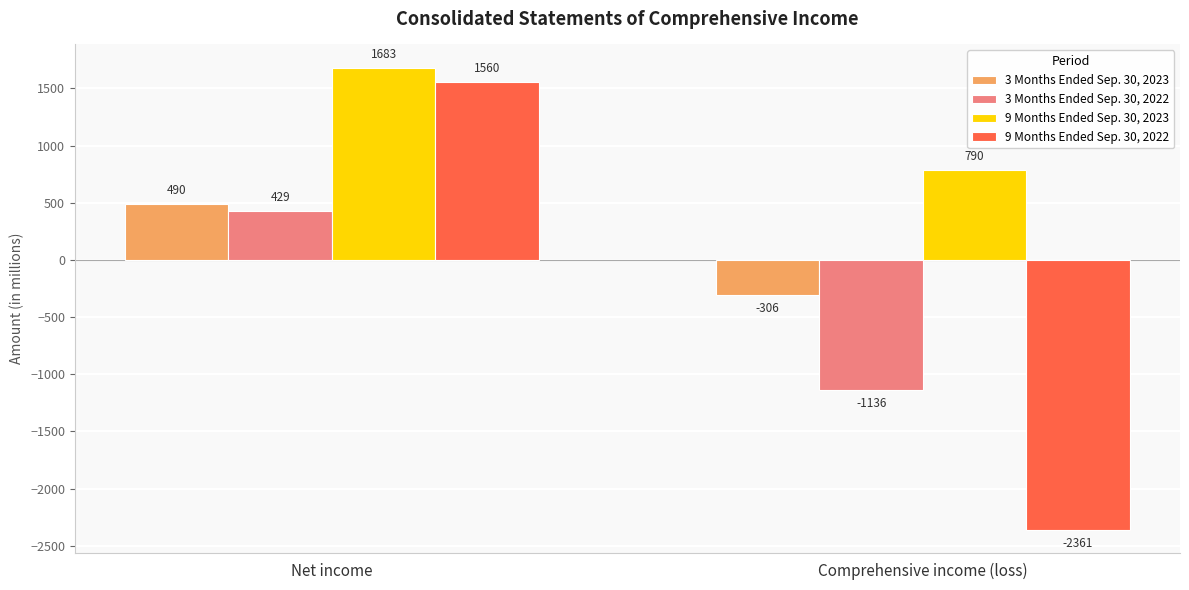

True or false: 3 Months Ended Sep. 30, 2022 has a value of -493 at Comprehensive income (loss).

False